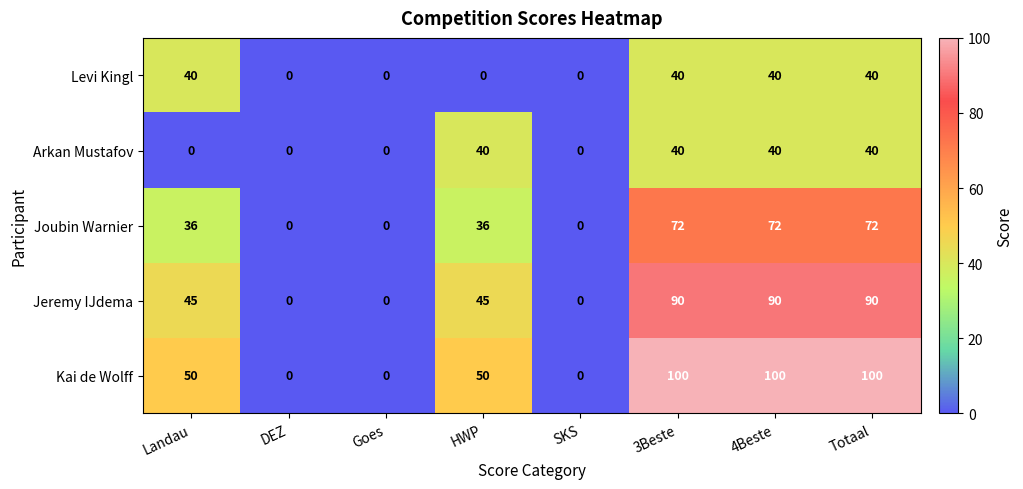

What value does the Levi Kingl series have at Totaal, to the nearest 5?

40